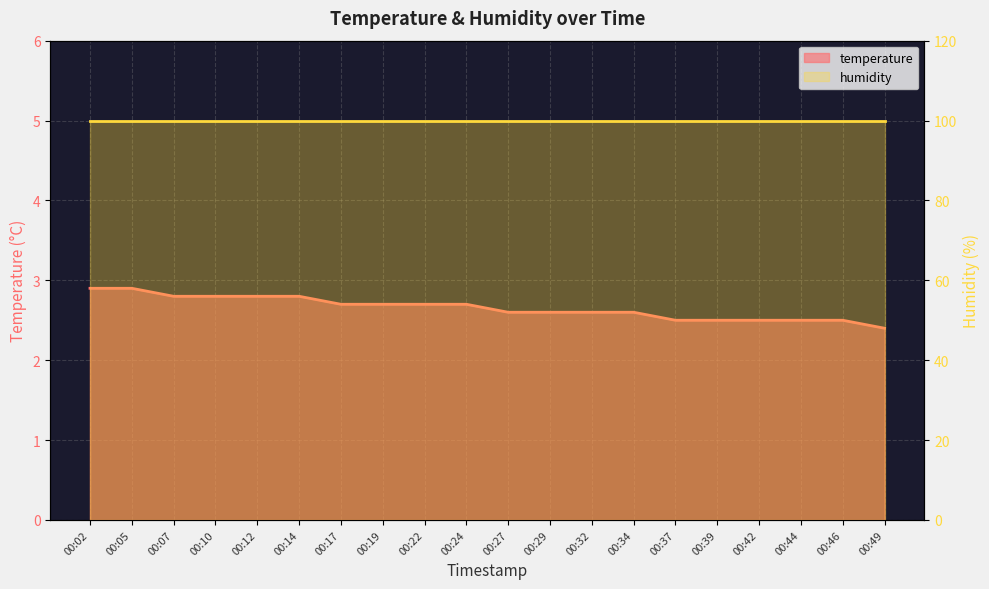

What is the ratio of the value at 00:22 to the value at 00:44?

1.1